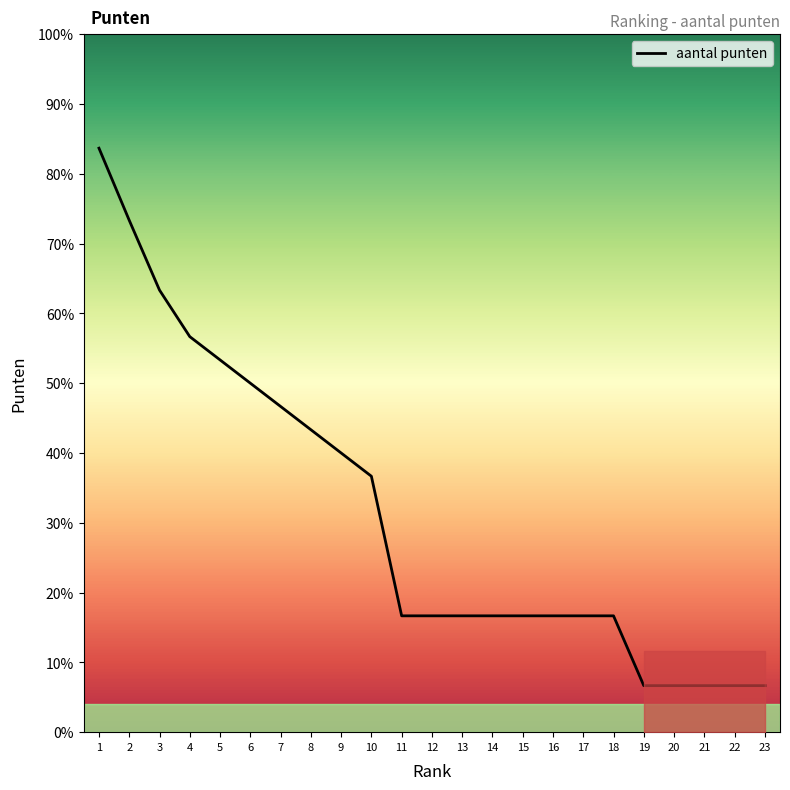

List the labels in order of value, largest first.

1, 2, 3, 4, 5, 6, 7, 8, 9, 10, 11, 12, 13, 14, 15, 16, 17, 18, 19, 20, 21, 22, 23